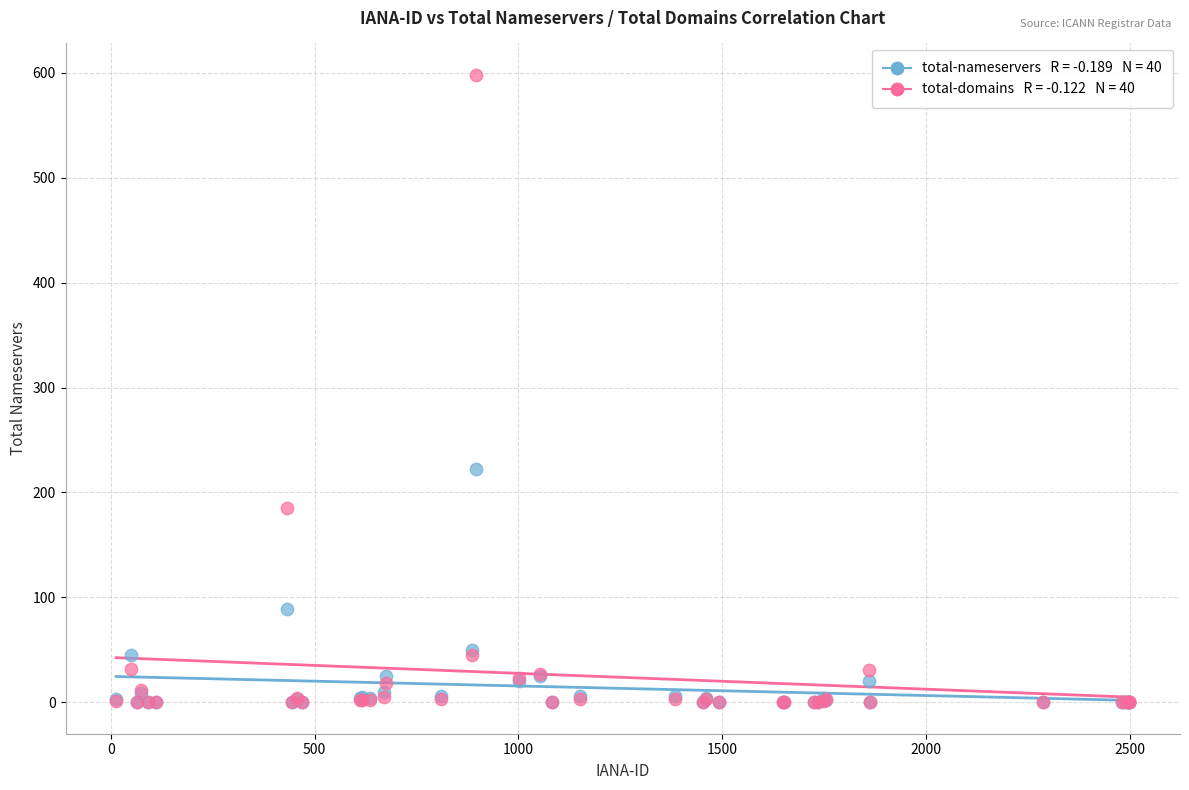

Across all series, what Y value is closest to 299?

222